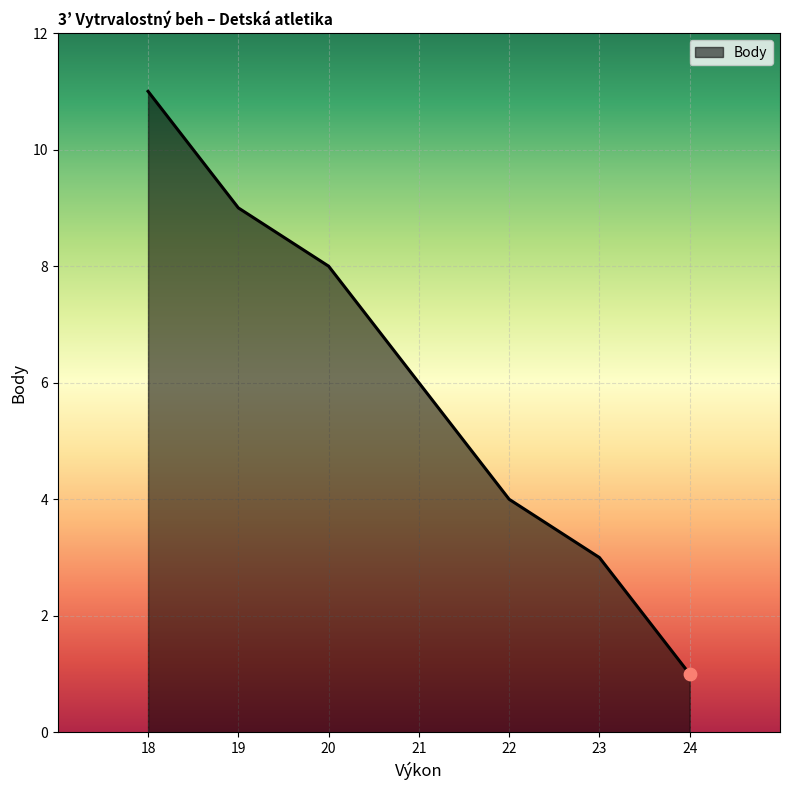

What is the change in value from 22 to 19?

+5